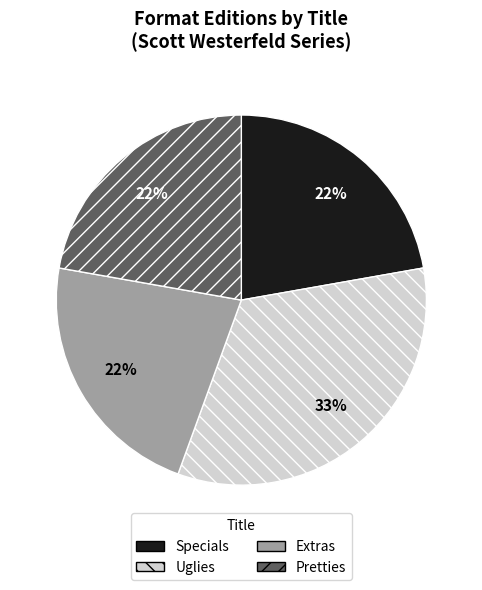

Is the sum of Extras and Specials greater than half?

No